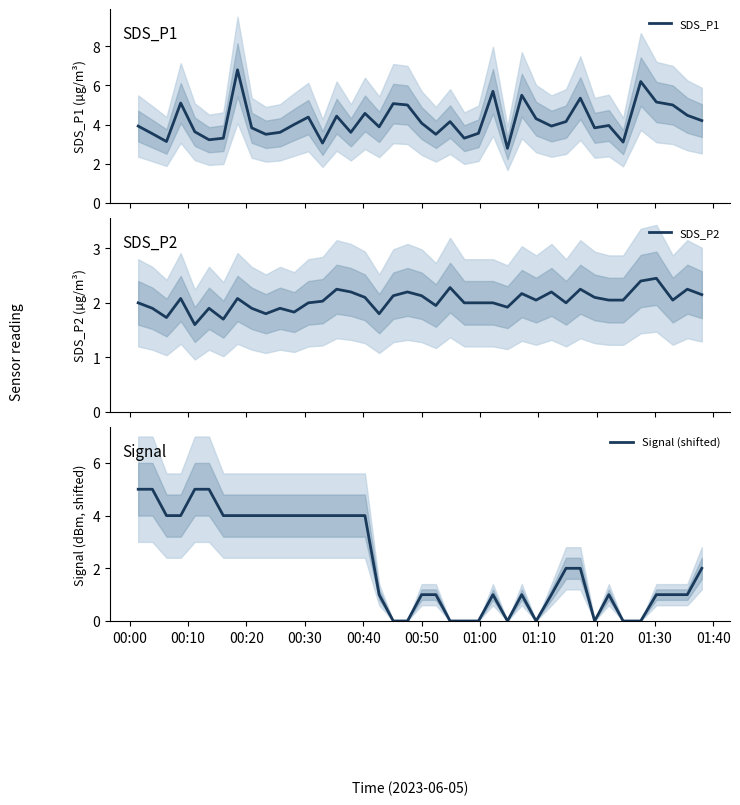

What is the maximum value for SDS_P1?

6.8